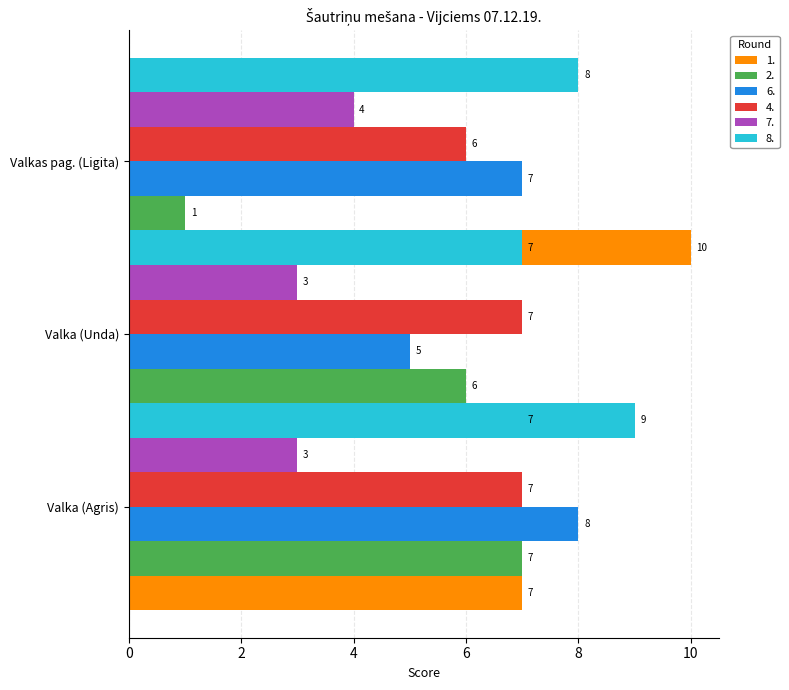

What is the smallest value displayed?

1